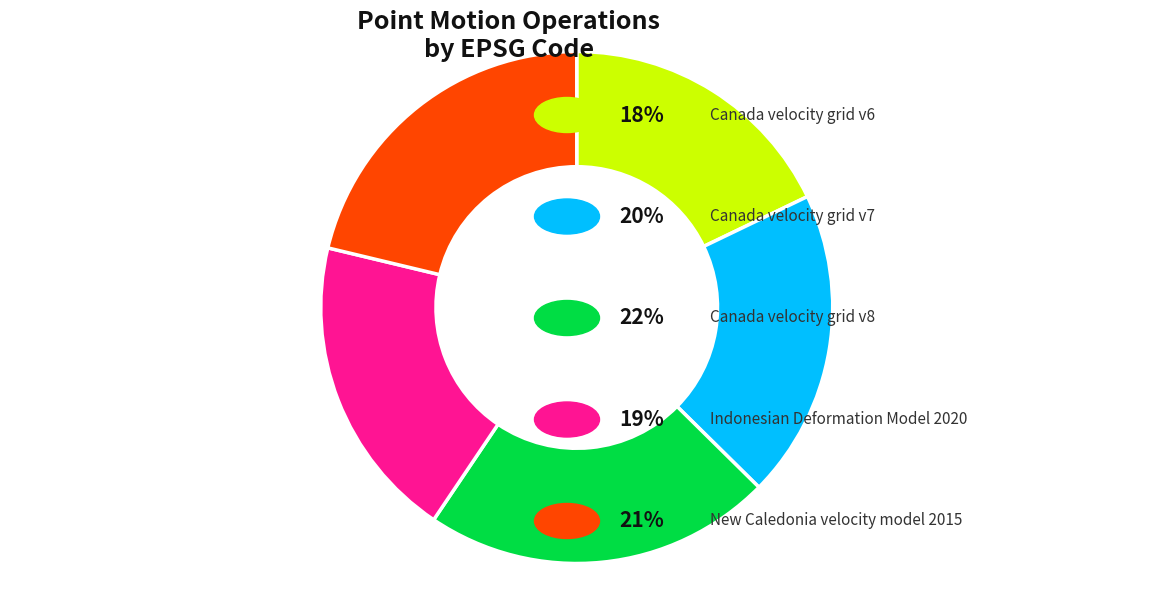

Is there a majority slice in this chart?

No